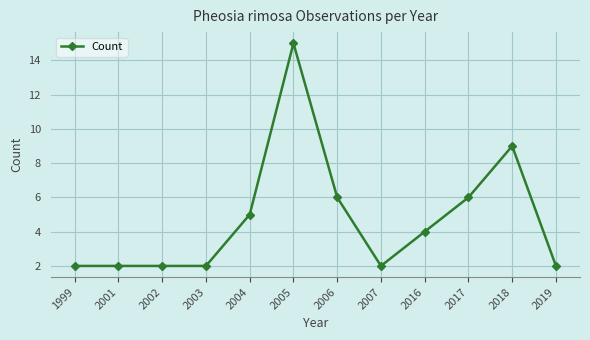

What is the difference between the maximum and minimum values?

13